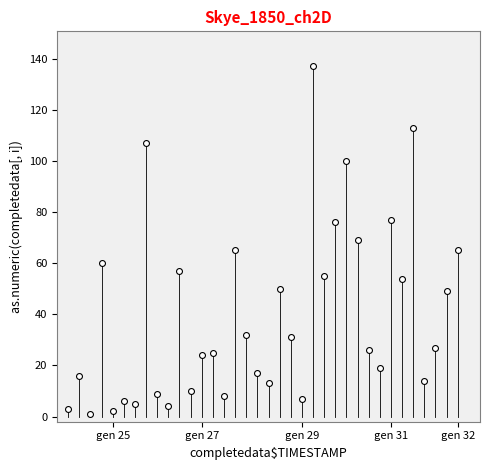

What is the range of X values (max minus min)?

35